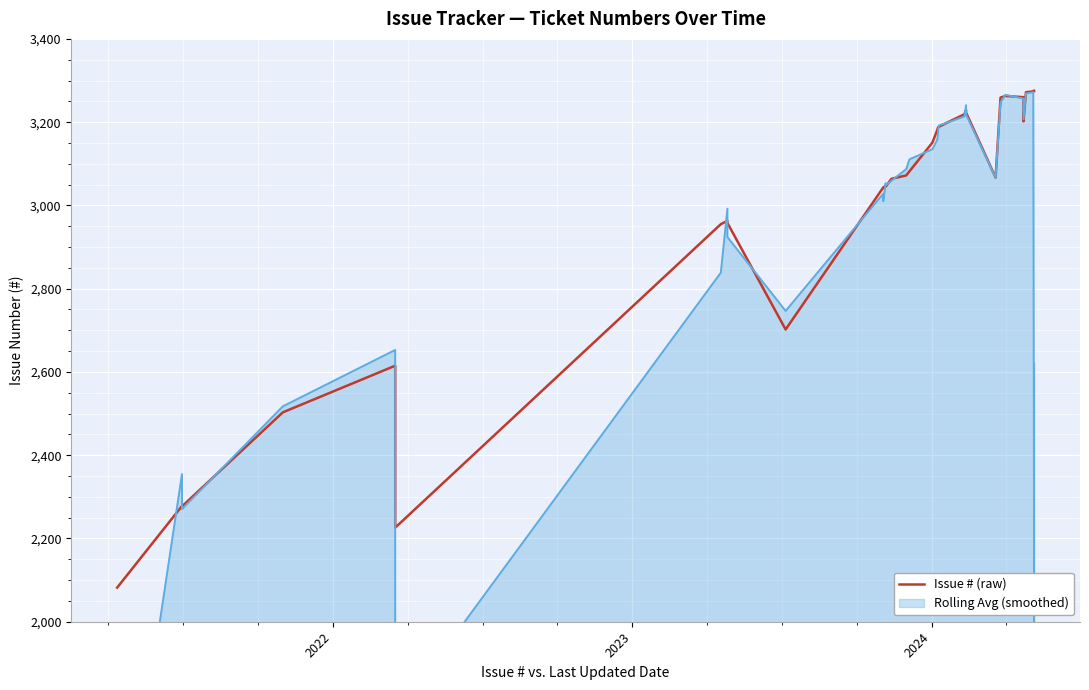

What is the smallest value displayed?

2082